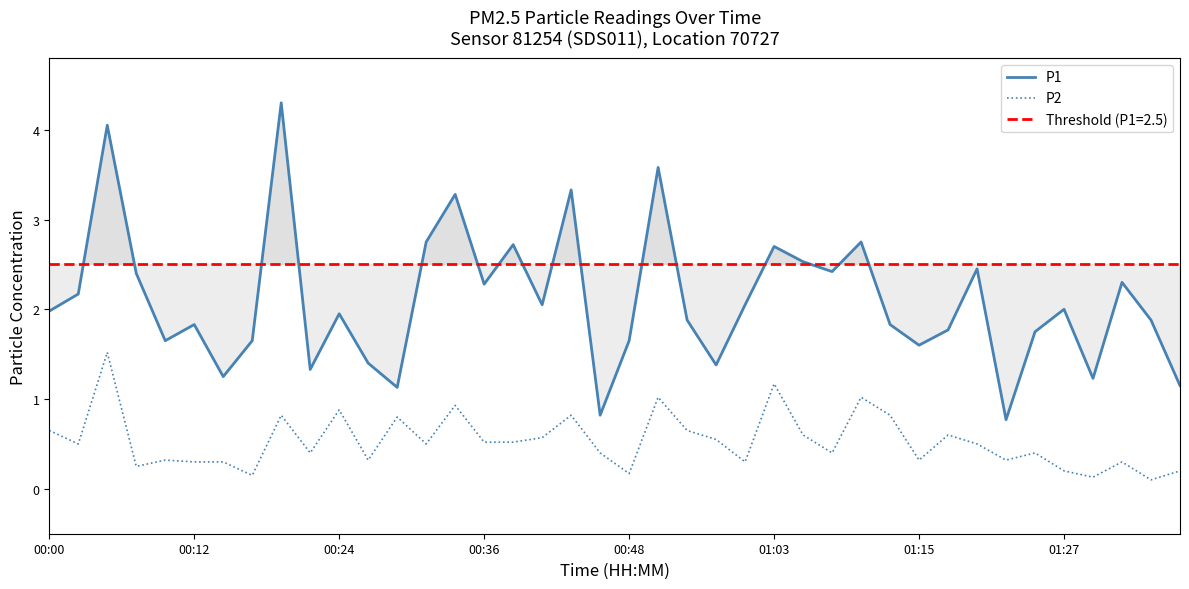

What are all the series names shown in the legend?

P1, P2